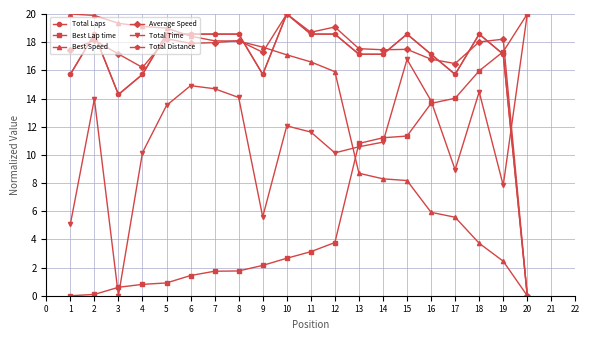

What is the sum of all Total Time values?

229.1